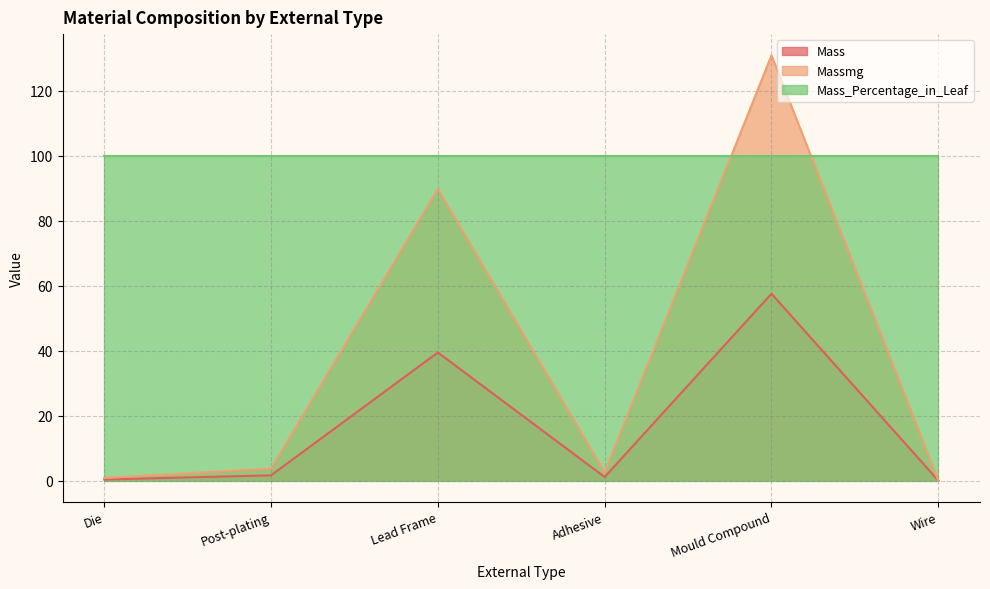

The Mass series shows 0.5 at Die. True or false?

False